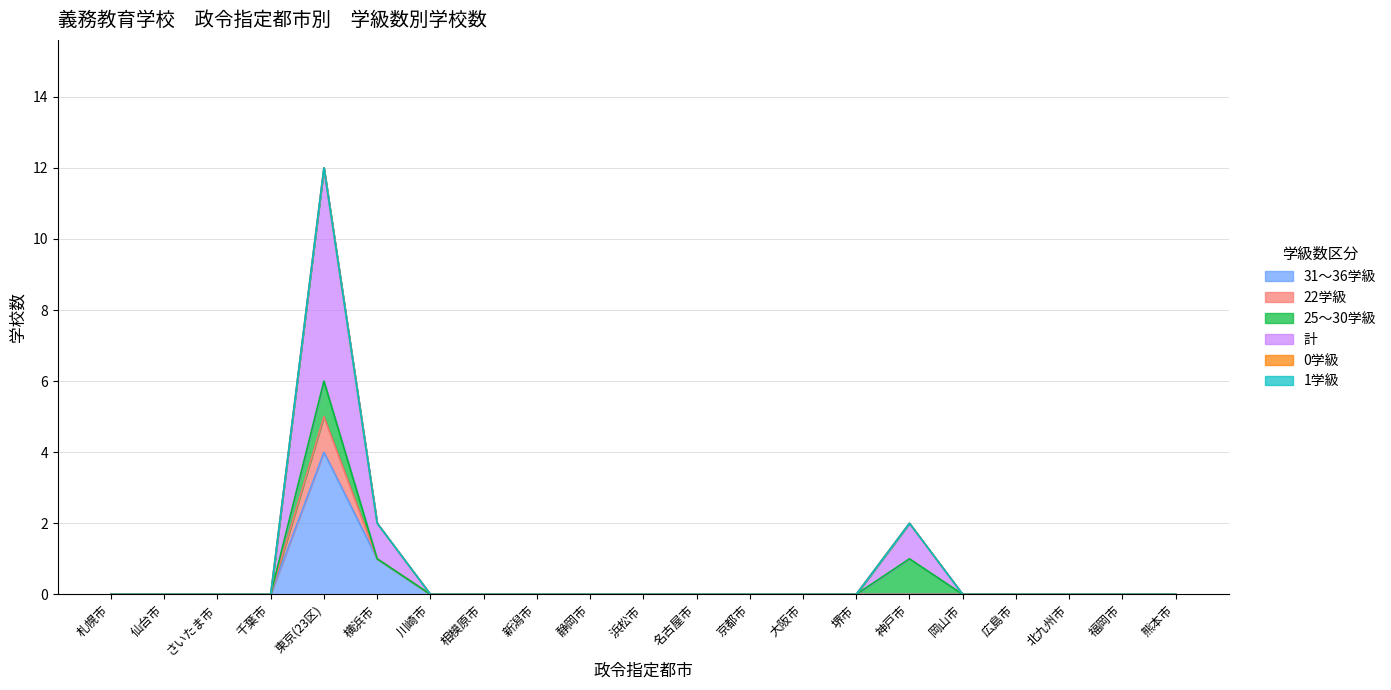

Does the chart display data point markers on the line(s)?

No